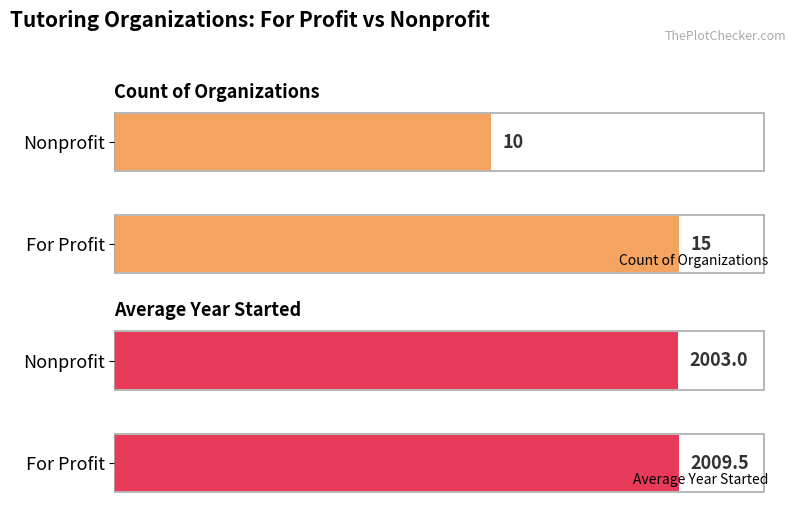

Which series has the largest range (max minus min)?

Average Year Started